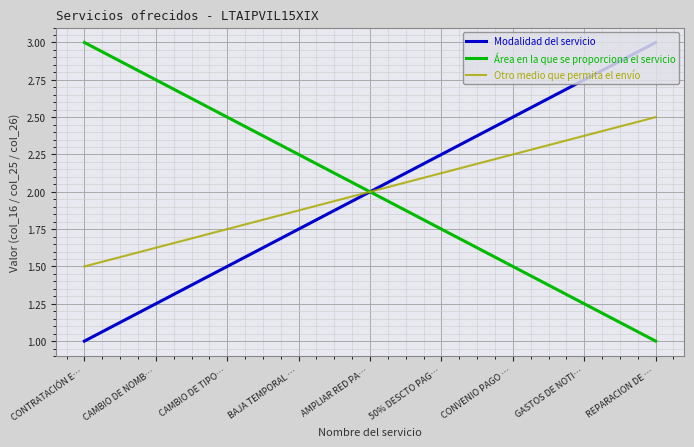

What is the minimum value for Modalidad del servicio?

1.0